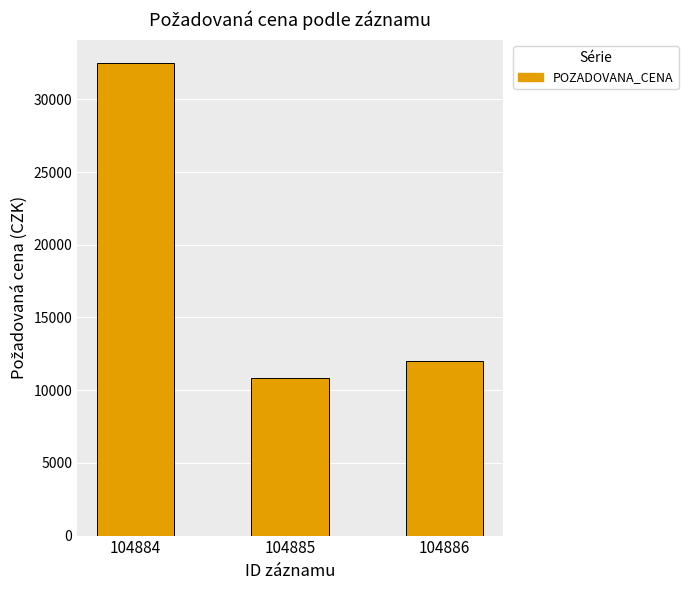

True or false: the data shows 32470 at 104884.

True